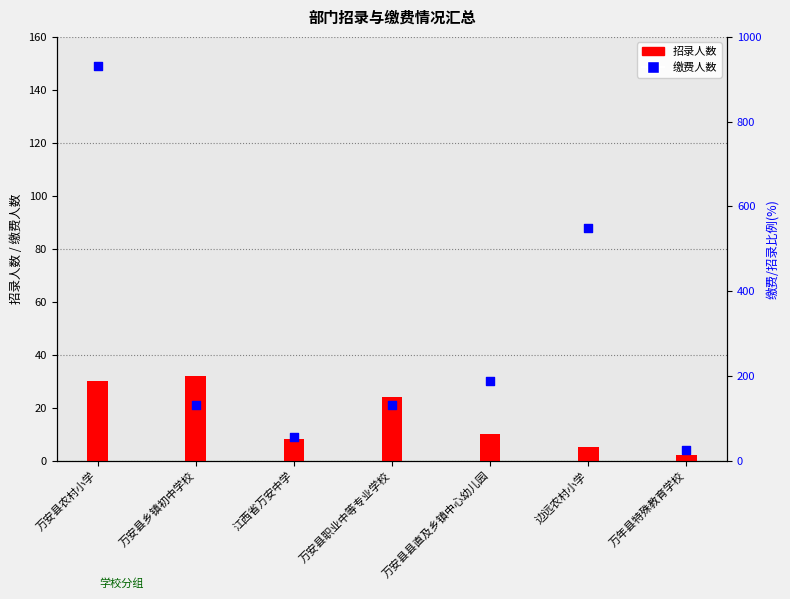

Is the value of 招录人数 at 万安县职业中等专业学校 greater than the value of 缴费人数 at 万安县农村小学?

No